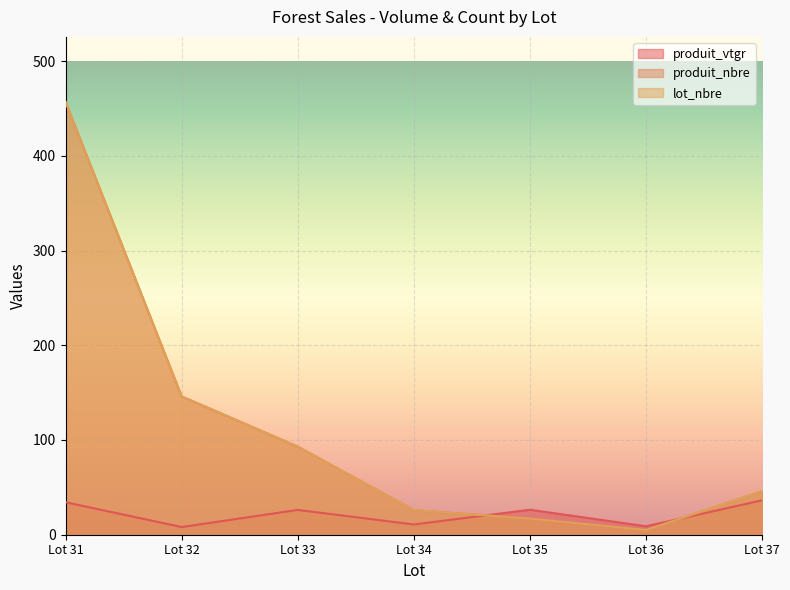

Between Lot 32 and Lot 34, which series saw the biggest shift?

produit_nbre